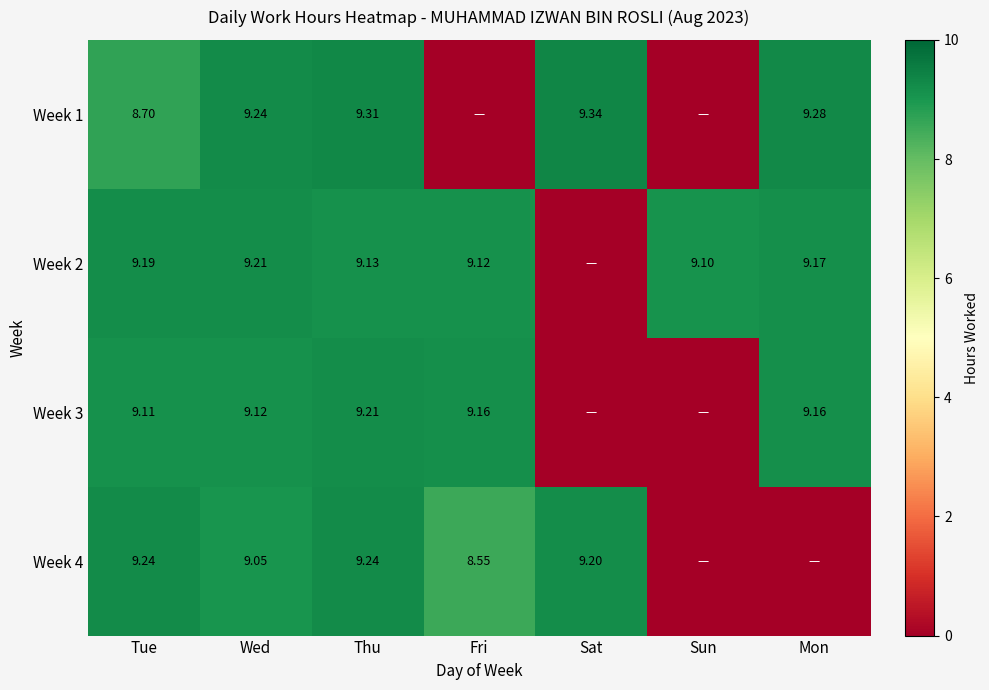

Which series has the largest total across all categories?

Week 2